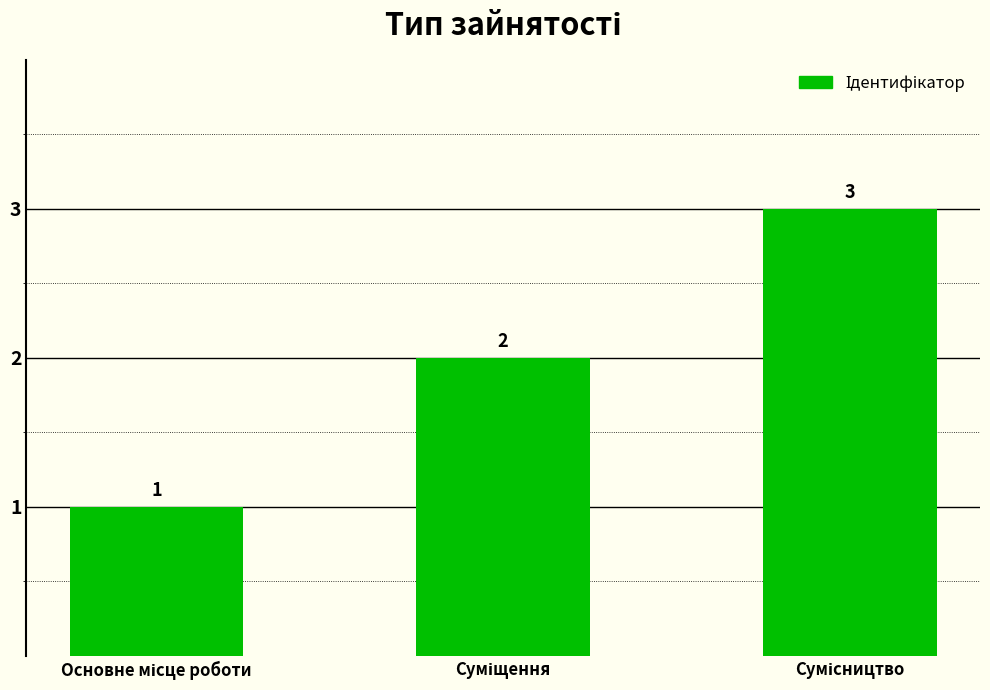

How many values are between 1 and 3?

3